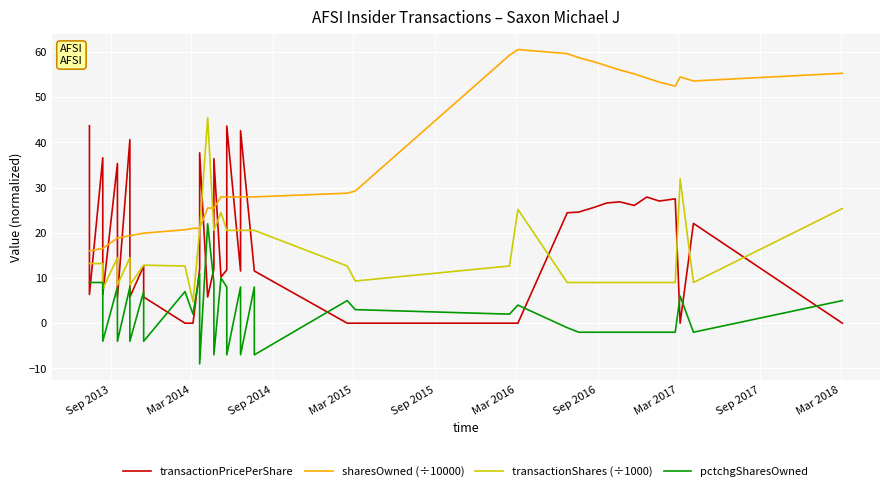

Between which two adjacent categories do transactionPricePerShare and pctchgSharesOwned first intersect?

Sep 2013 and Mar 2014